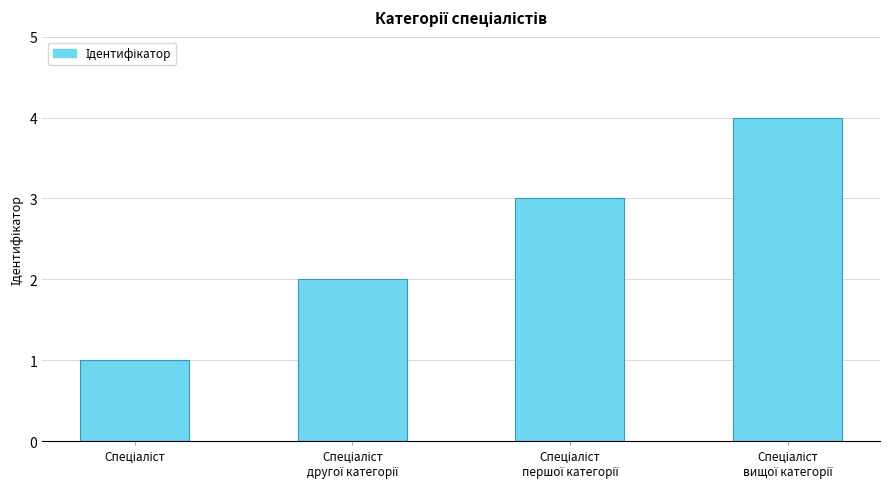

How many series are shown in this chart?

1